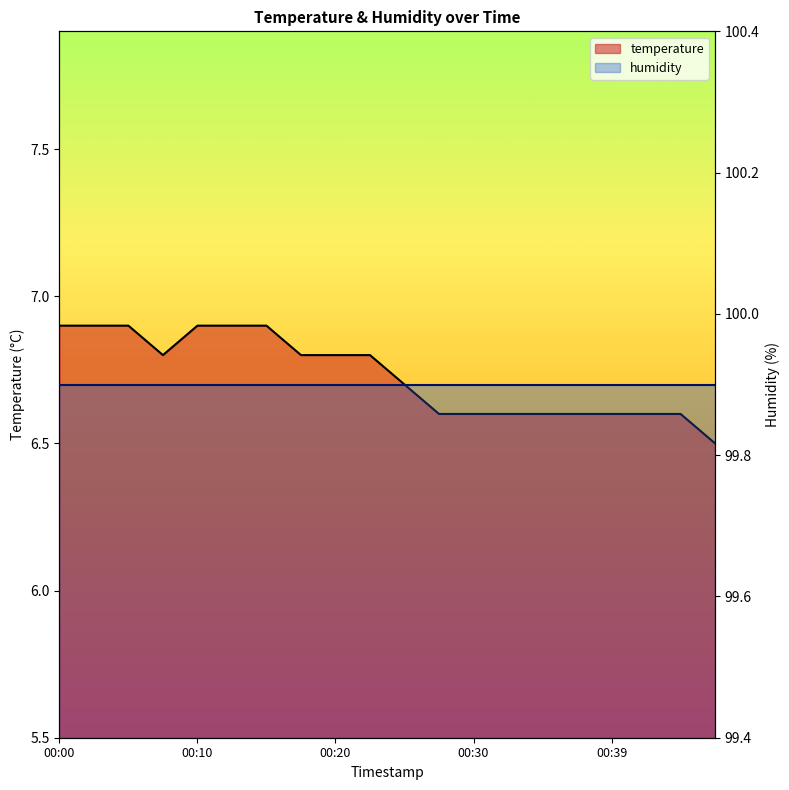

Count the values in the range 6 to 7.

20